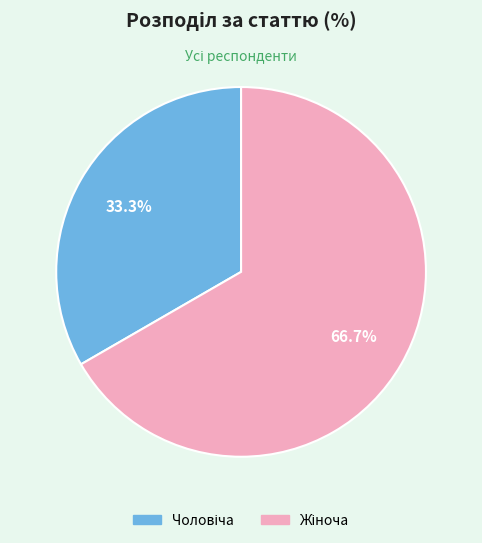

The Жіноча slice represents 67% of the pie. True or false?

True